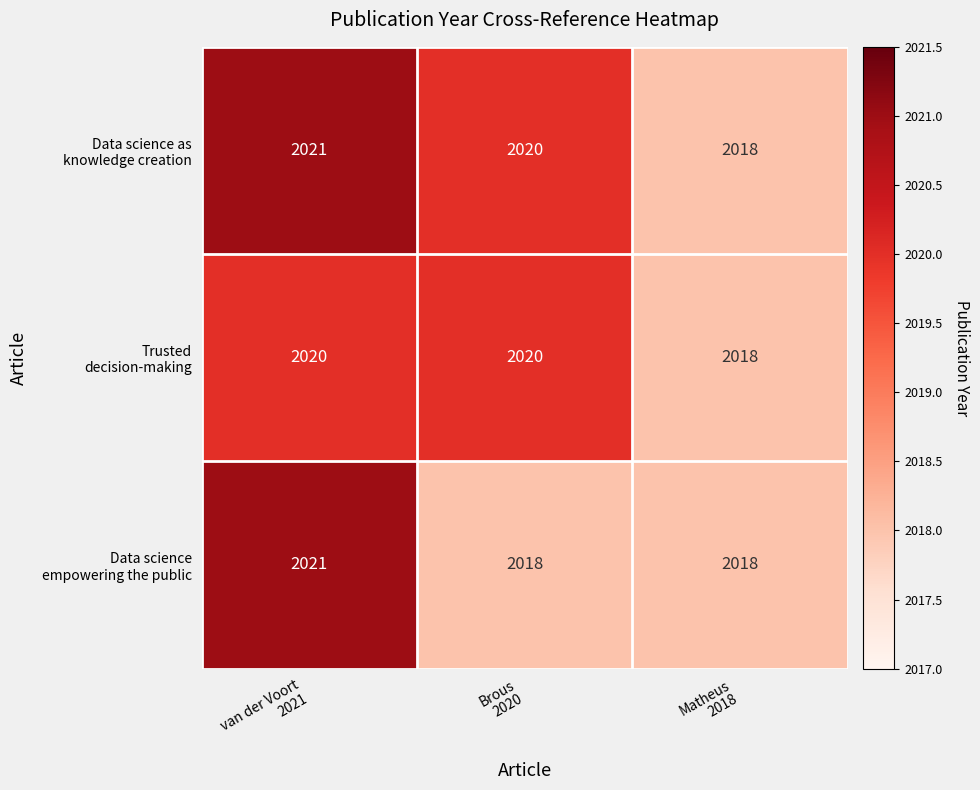

What is the total value across all series at Matheus
2018?

6054